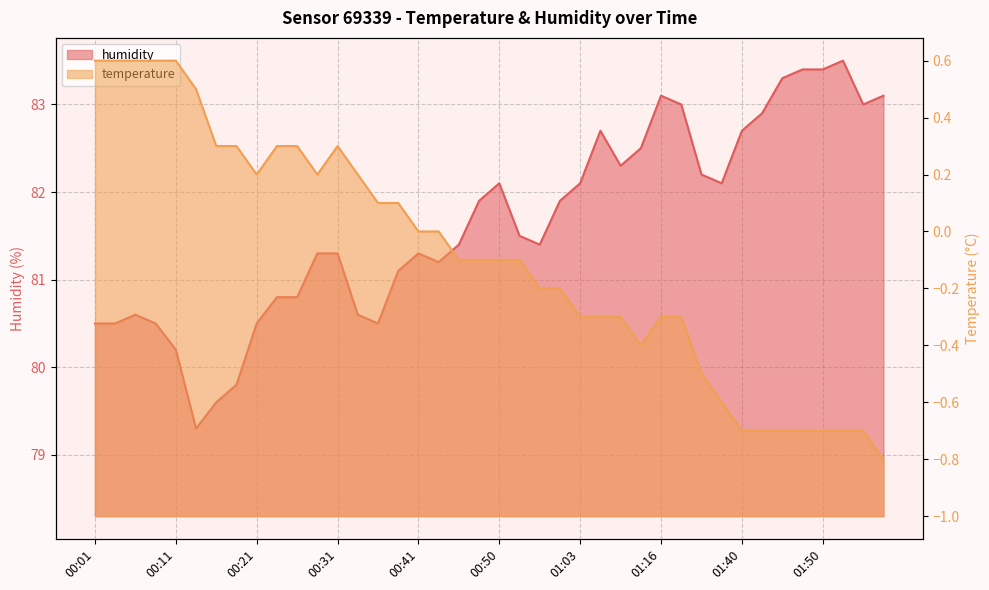

What is the label of the 32nd point from the right?

00:21